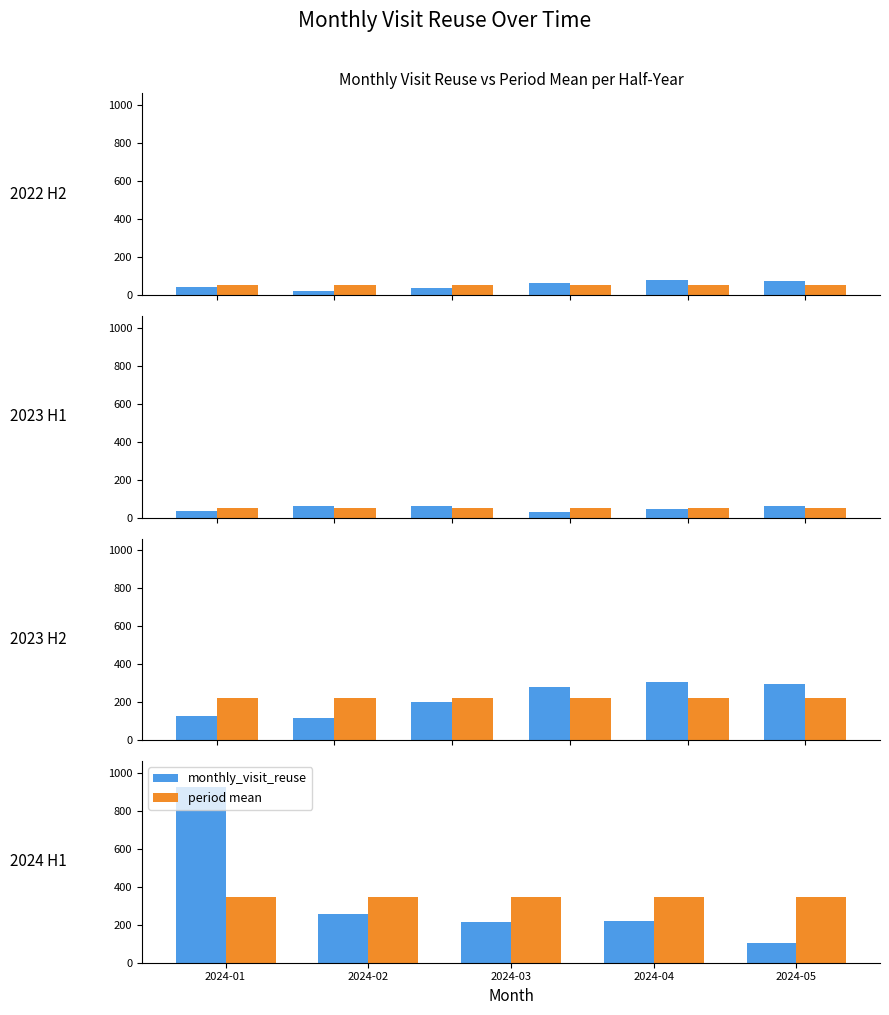

Which series has the largest total across all categories?

monthly_visit_reuse